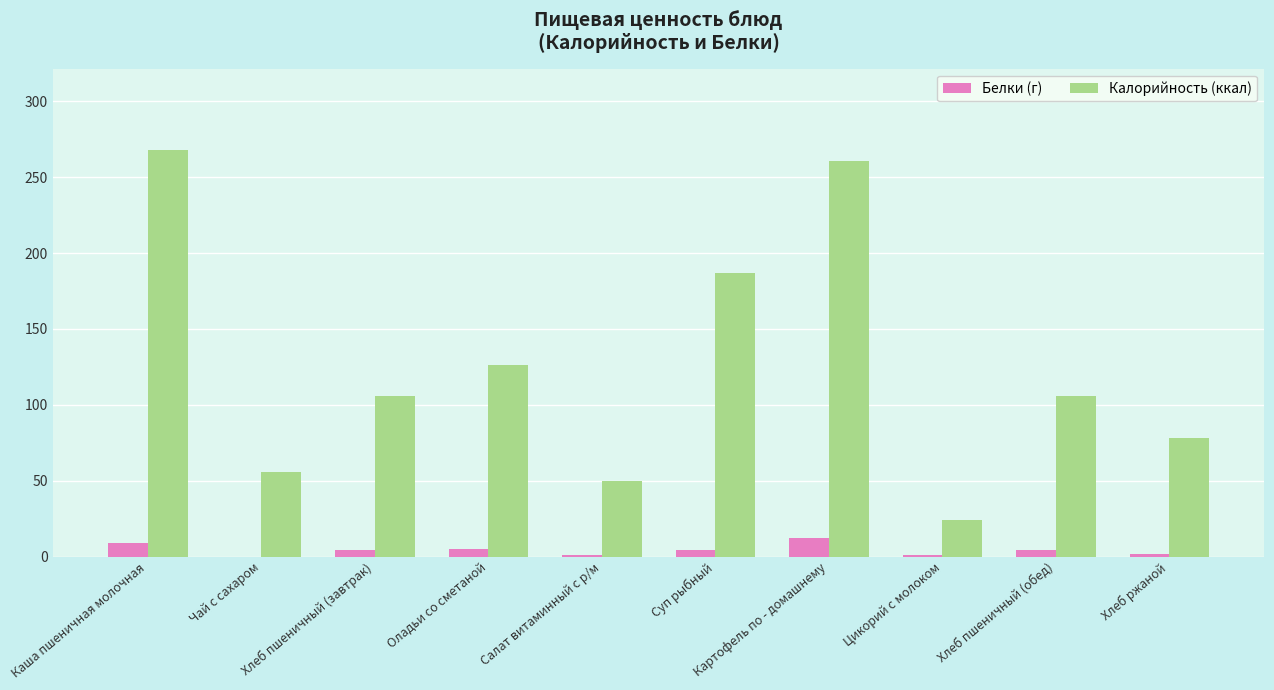

What is the sum of all Калорийность (ккал) values?

1262